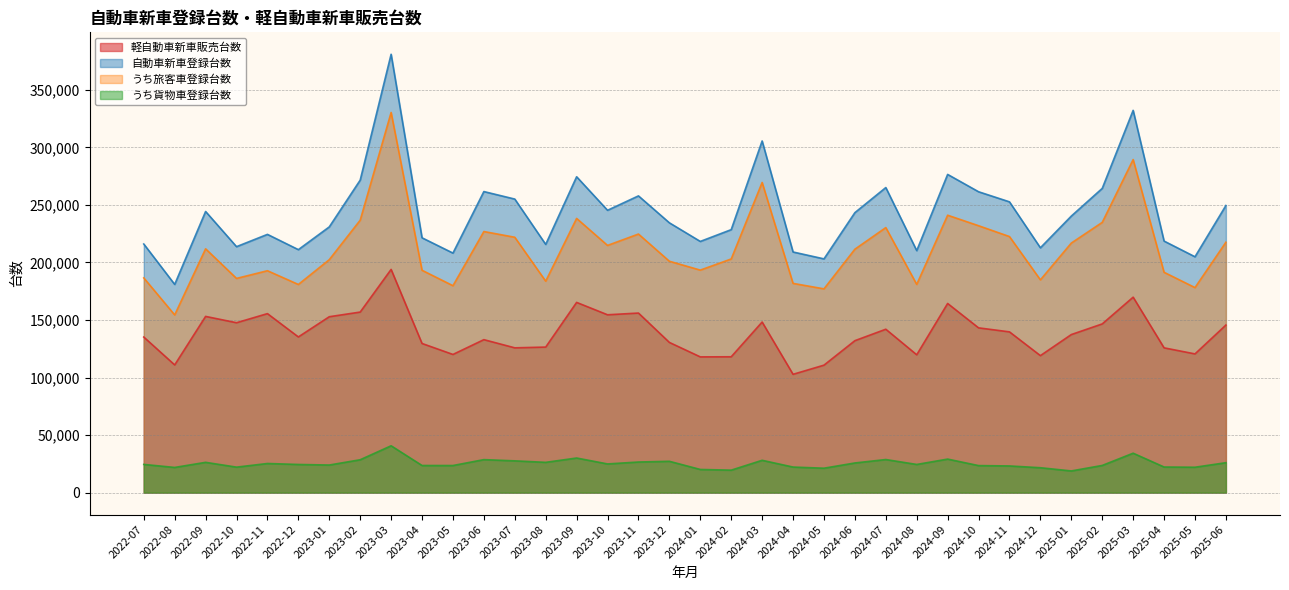

Does the chart have visible grid lines?

Yes